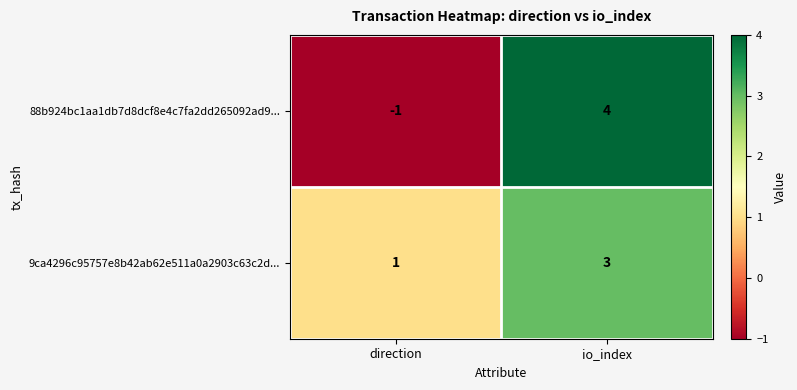

The 88b924bc1aa1db7d8dcf8e4c7fa2dd265092ad9... series shows 0 at direction. True or false?

False